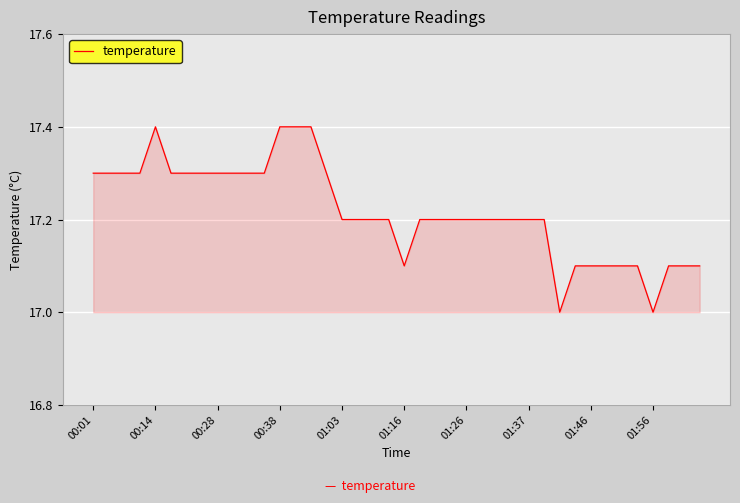

What is the smallest value displayed?

17.0